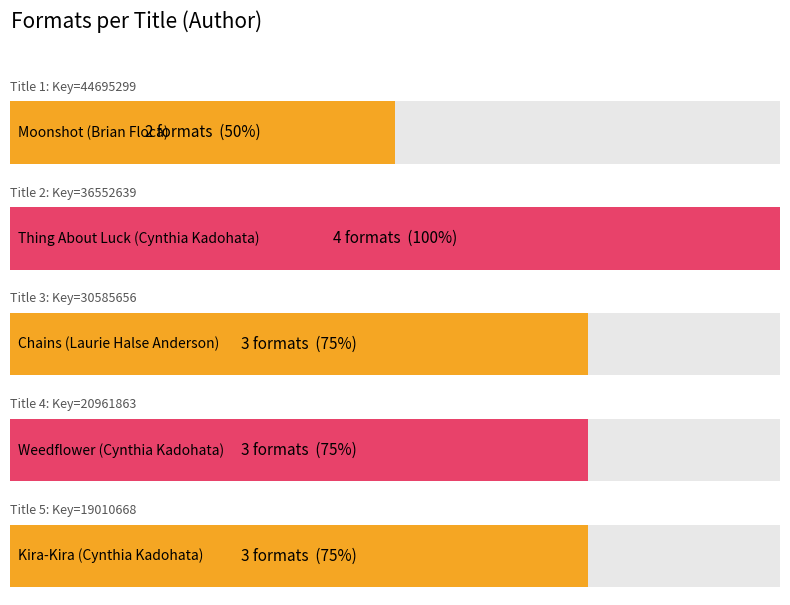

Rank the categories by value from highest to lowest.

Thing About Luck
(Cynthia Kadohata), Chains
(Laurie Halse Anderson), Weedflower
(Cynthia Kadohata), Kira-Kira
(Cynthia Kadohata), Moonshot
(Brian Floca)